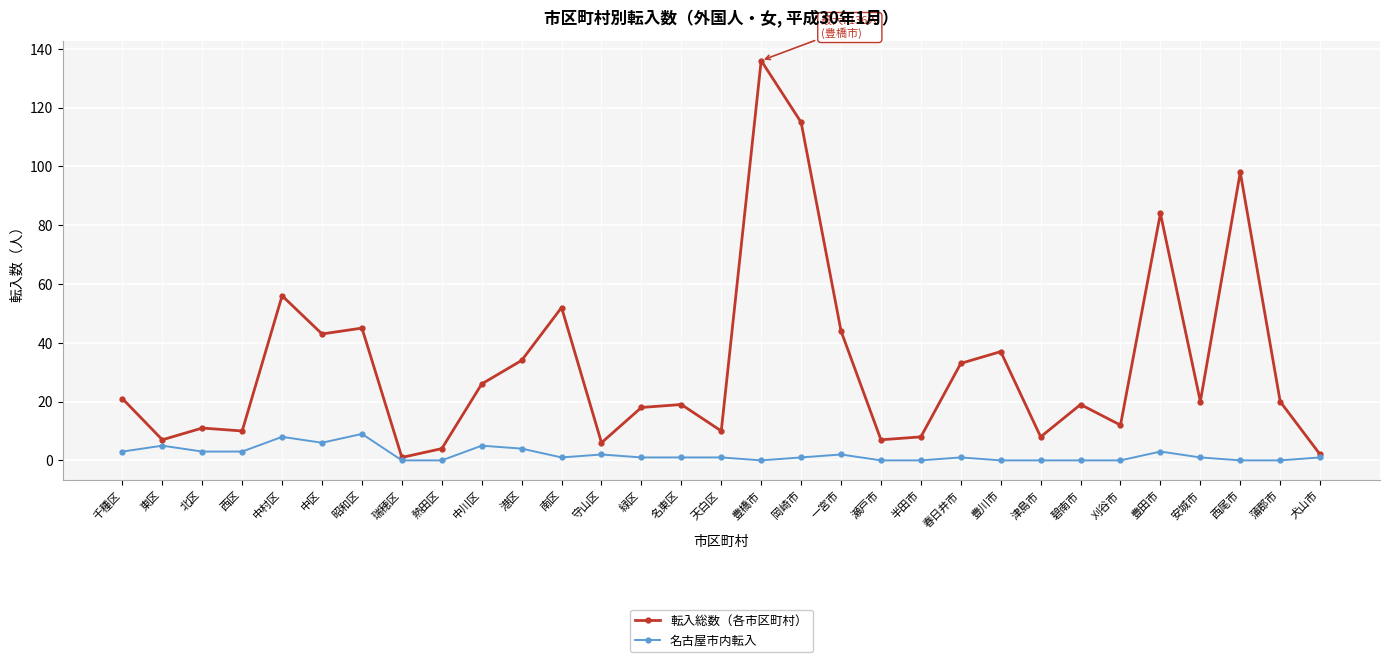

What is the difference between the 名古屋市内転入 values at 半田市 and 春日井市?

1